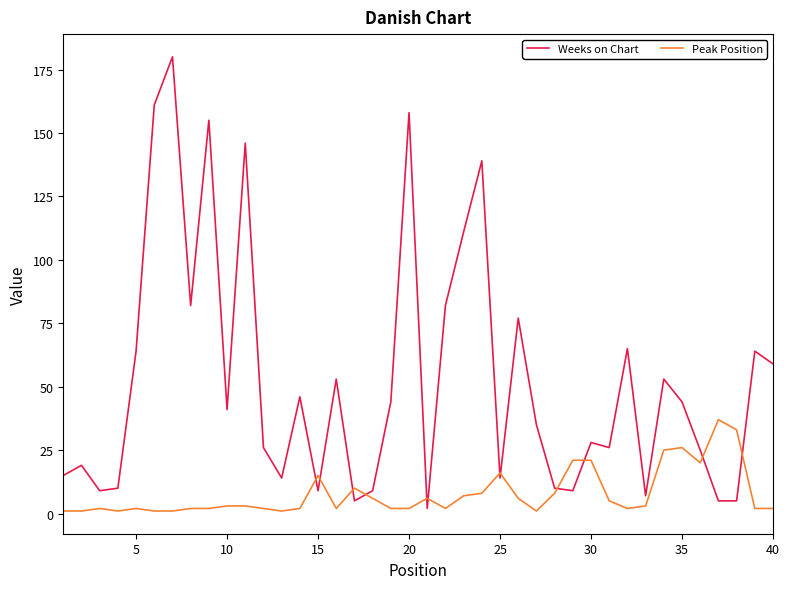

Which series has the widest spread of values?

Weeks on Chart